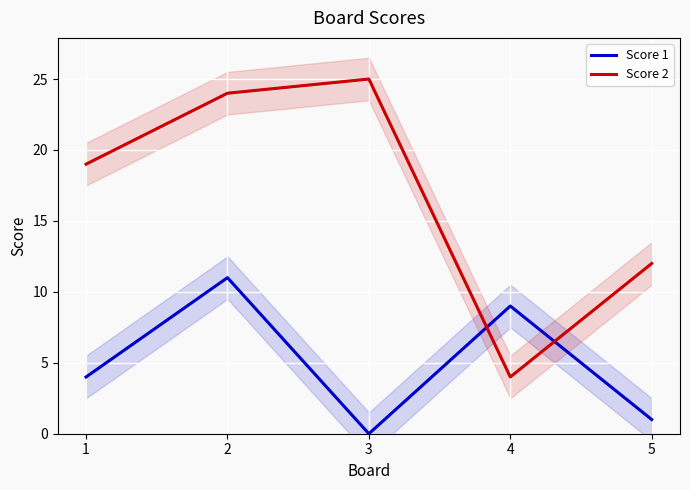

Is the value of Score 1 at 2 greater than the value of Score 2 at 1?

No